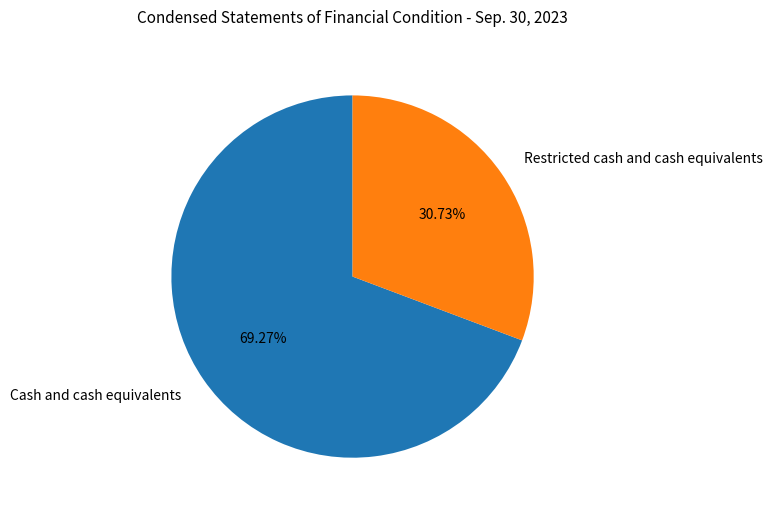

Approximately how many times larger is the value at Cash and cash equivalents compared to Restricted cash and cash equivalents?

2.3